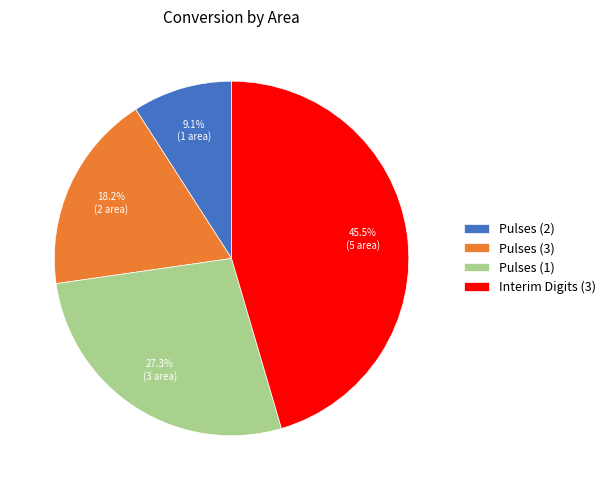

Is it true that Interim Digits (3) is 32% of the pie?

False